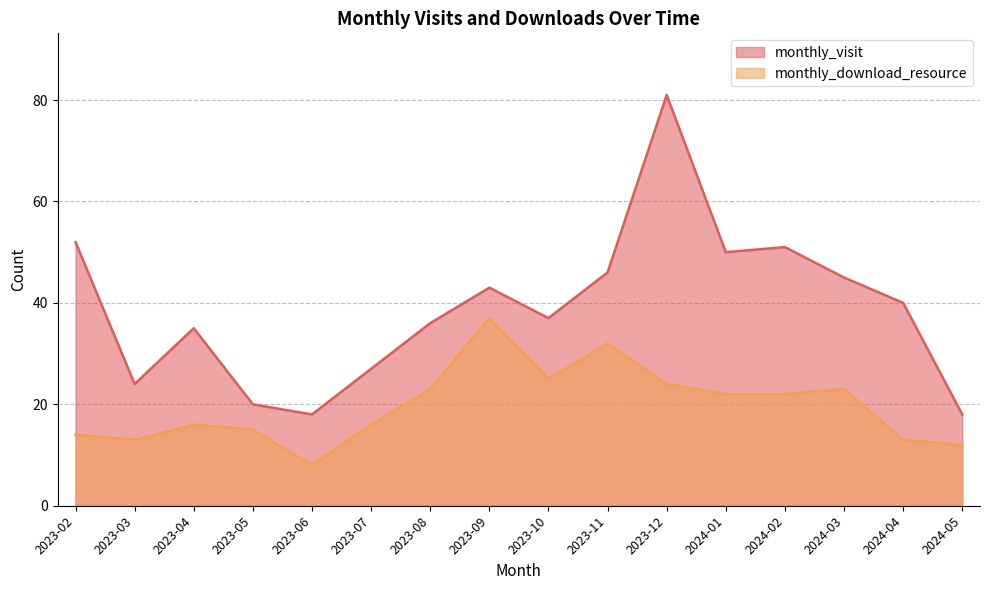

True or false: monthly_visit has a value of 45 at 2024-03.

True